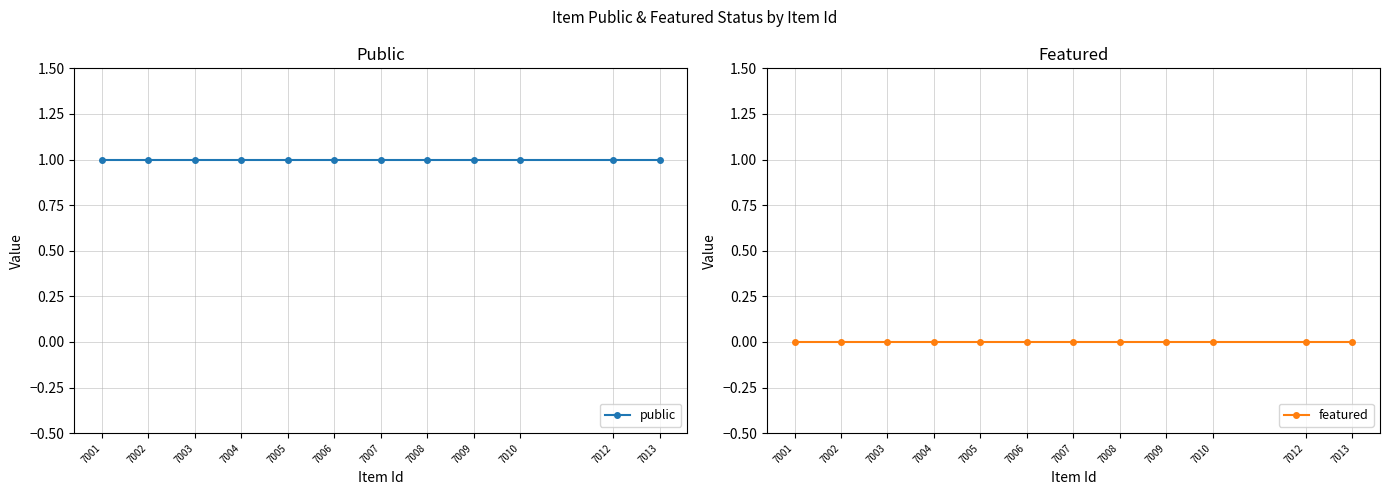

What are all the series names shown in the legend?

public, featured